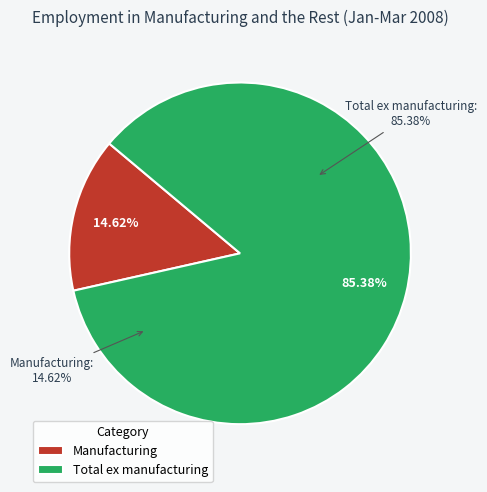

Rank the categories by value from lowest to highest.

Manufacturing, Total ex manufacturing